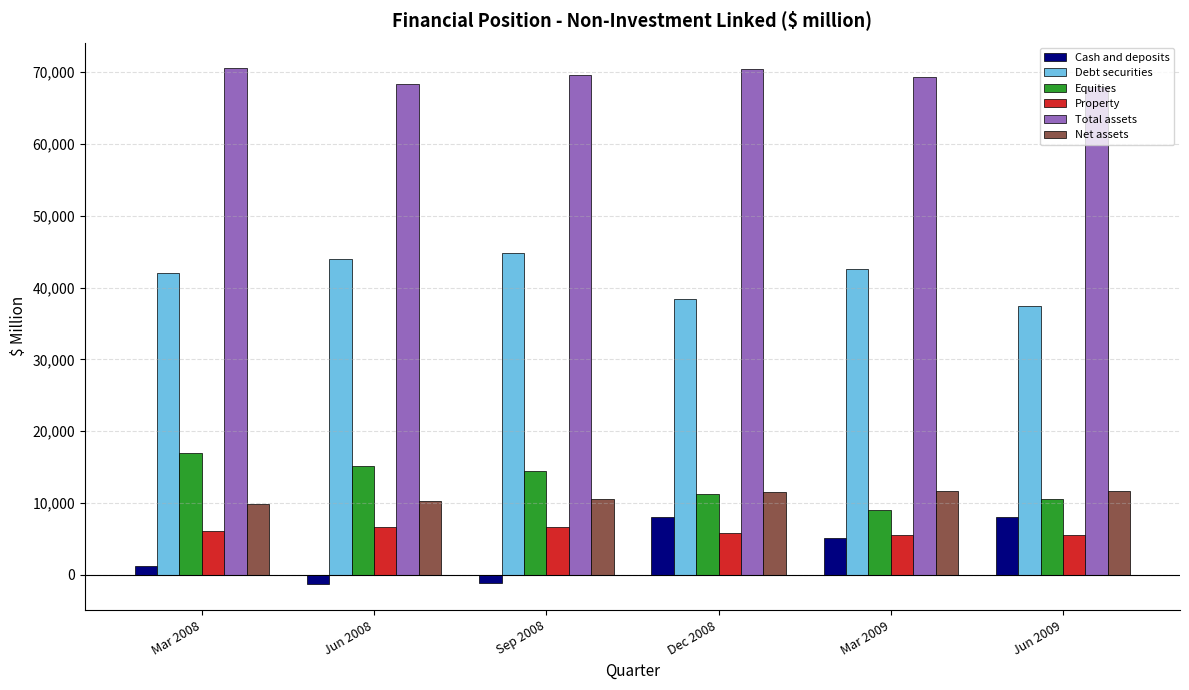

What is the maximum value for Debt securities?

44867.9